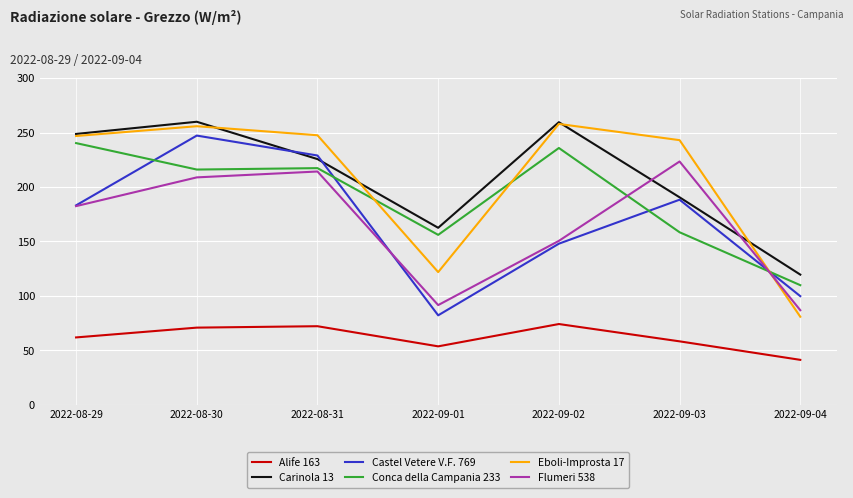

How many interior local valleys does the Alife 163 series have?

1